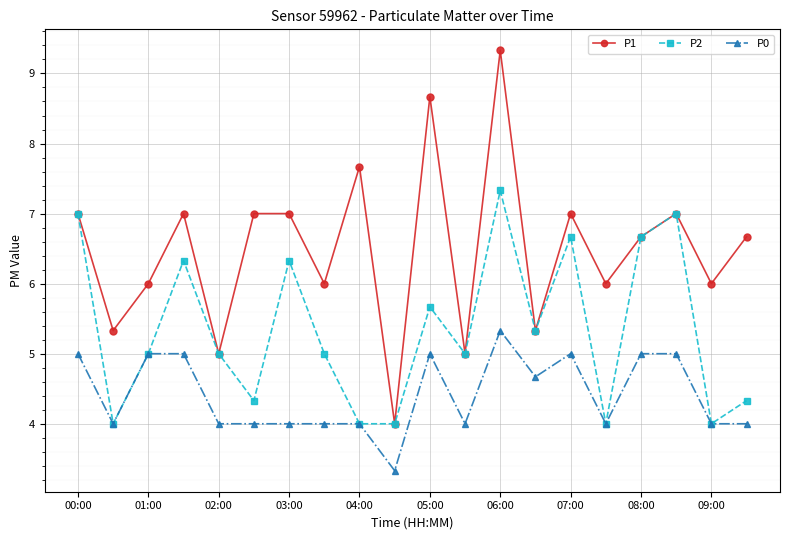

Rank the series by their average value, from highest to lowest.

P1, P2, P0